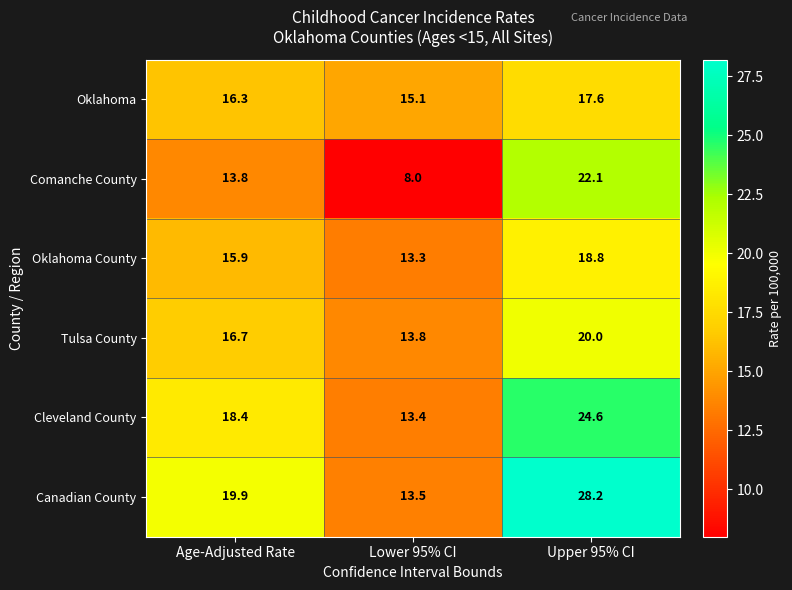

Which category has the highest value in the Canadian County series?

Upper 95% CI